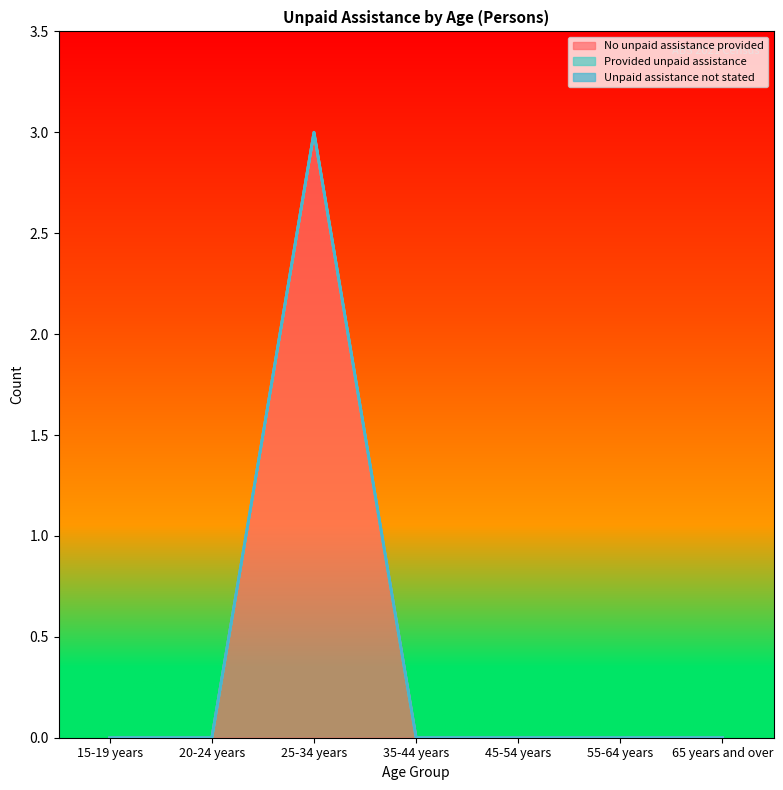

Rank the categories by No unpaid assistance provided value from highest to lowest.

25-34 years, 15-19 years, 20-24 years, 35-44 years, 45-54 years, 55-64 years, 65 years and over